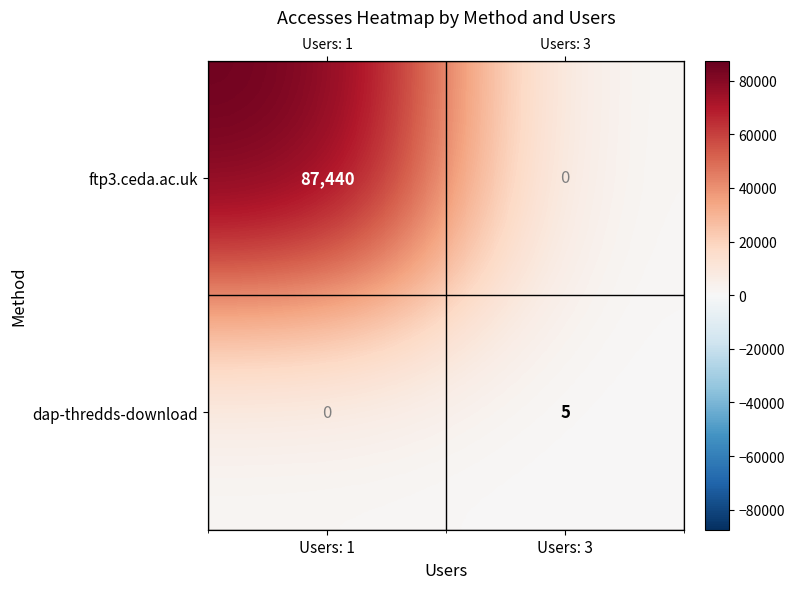

List the series in order of their peak value, highest first.

ftp3.ceda.ac.uk, dap-thredds-download